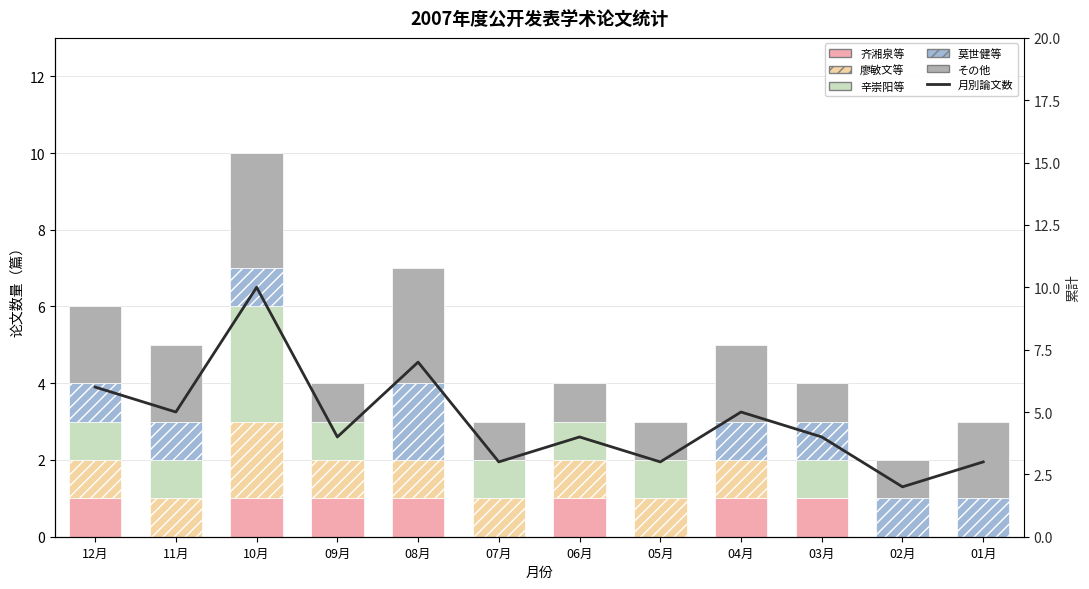

At which label does 辛崇阳等 first exceed 1?

10月